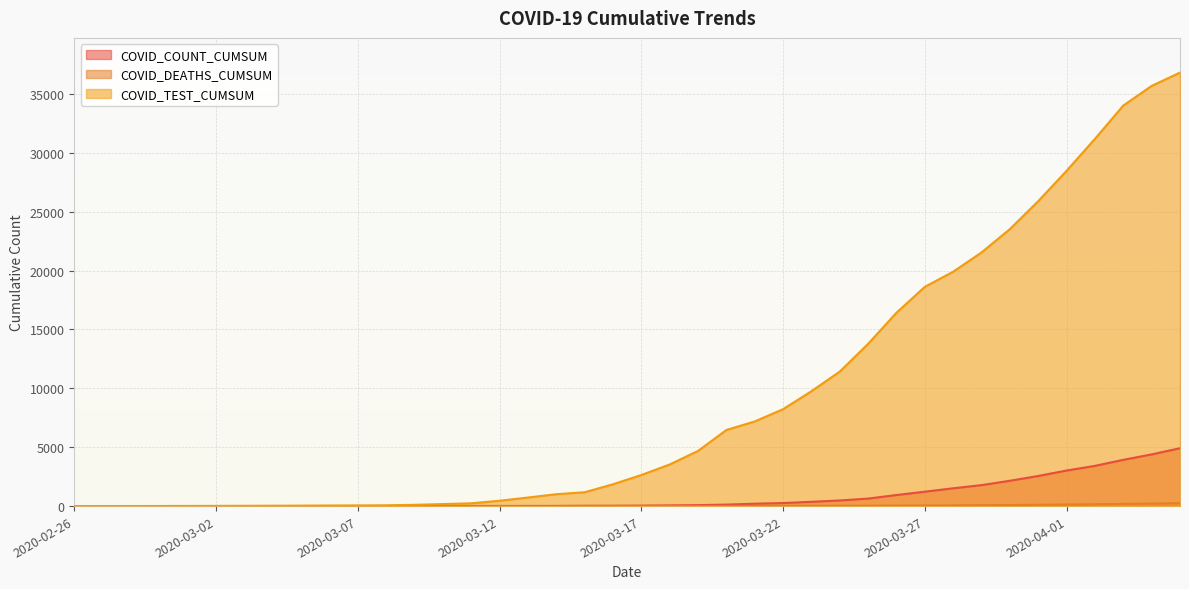

True or false: COVID_DEATHS_CUMSUM and COVID_COUNT_CUMSUM intersect in this chart.

False